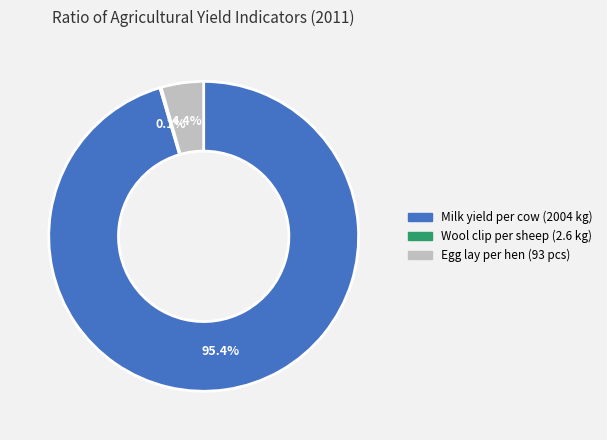

To the nearest percent, what is the difference between the largest and smallest slice percentages?

95%